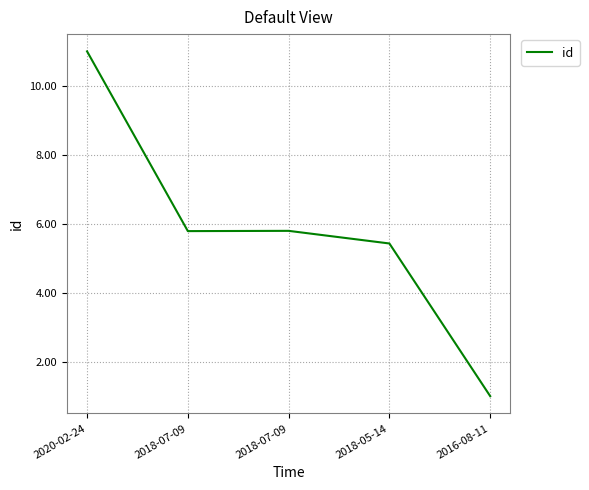

Which has a higher value, 2016-08-11 or 2018-07-09?

2018-07-09